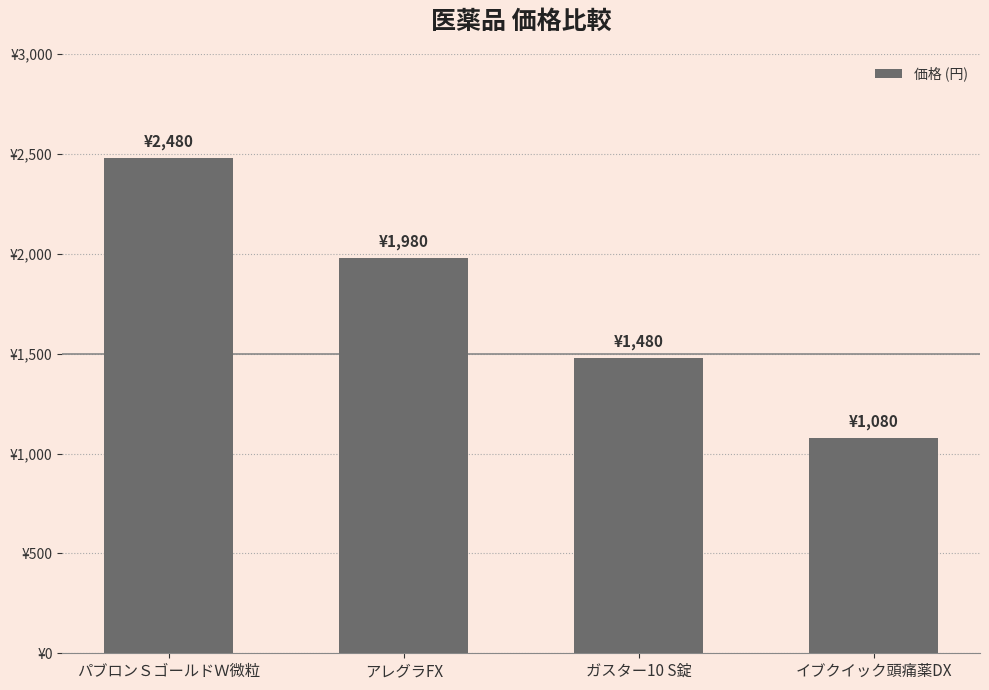

Where is the data nearest to the value 1780?

アレグラFX